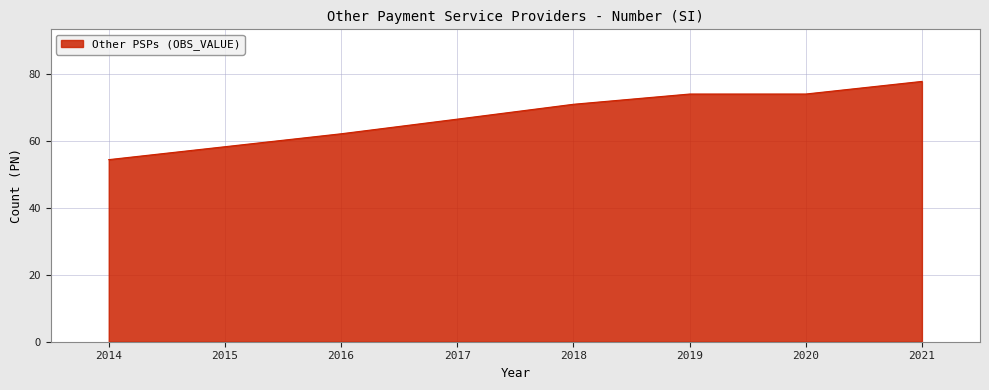

How many distinct data groups are displayed?

1